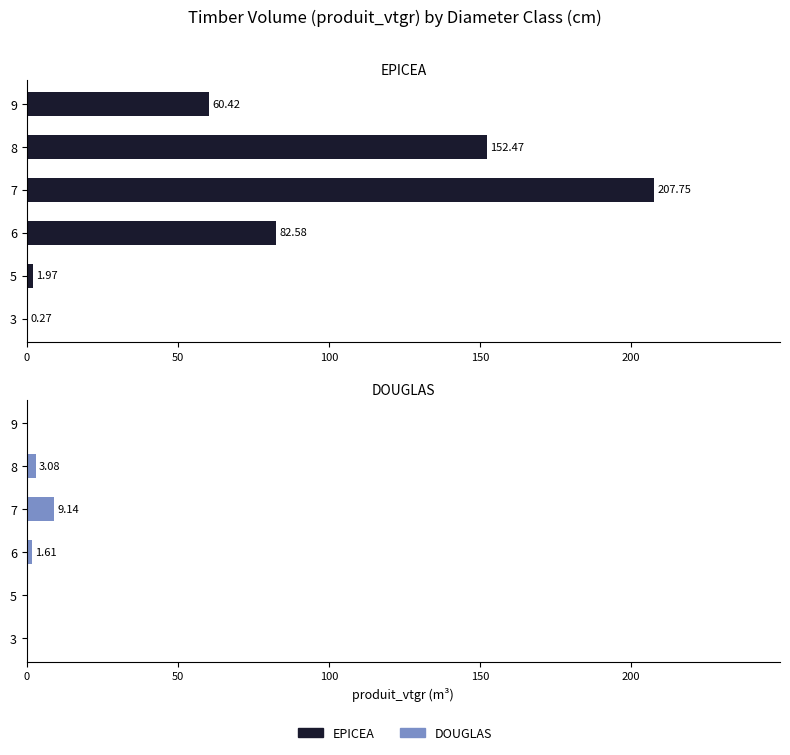

How many groups of bars are there?

6